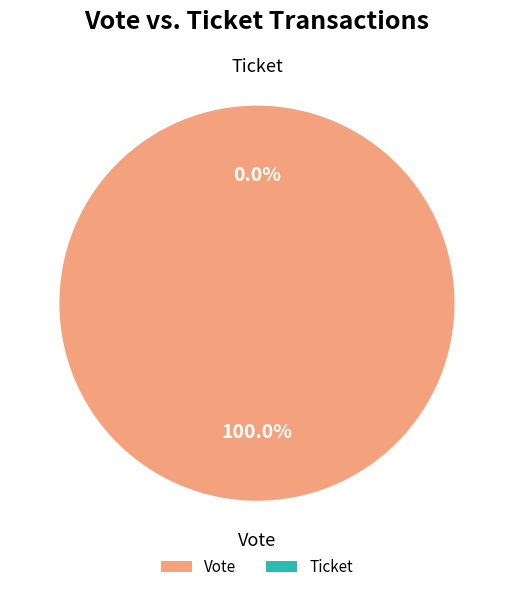

Rank the categories by value from highest to lowest.

Vote, Ticket